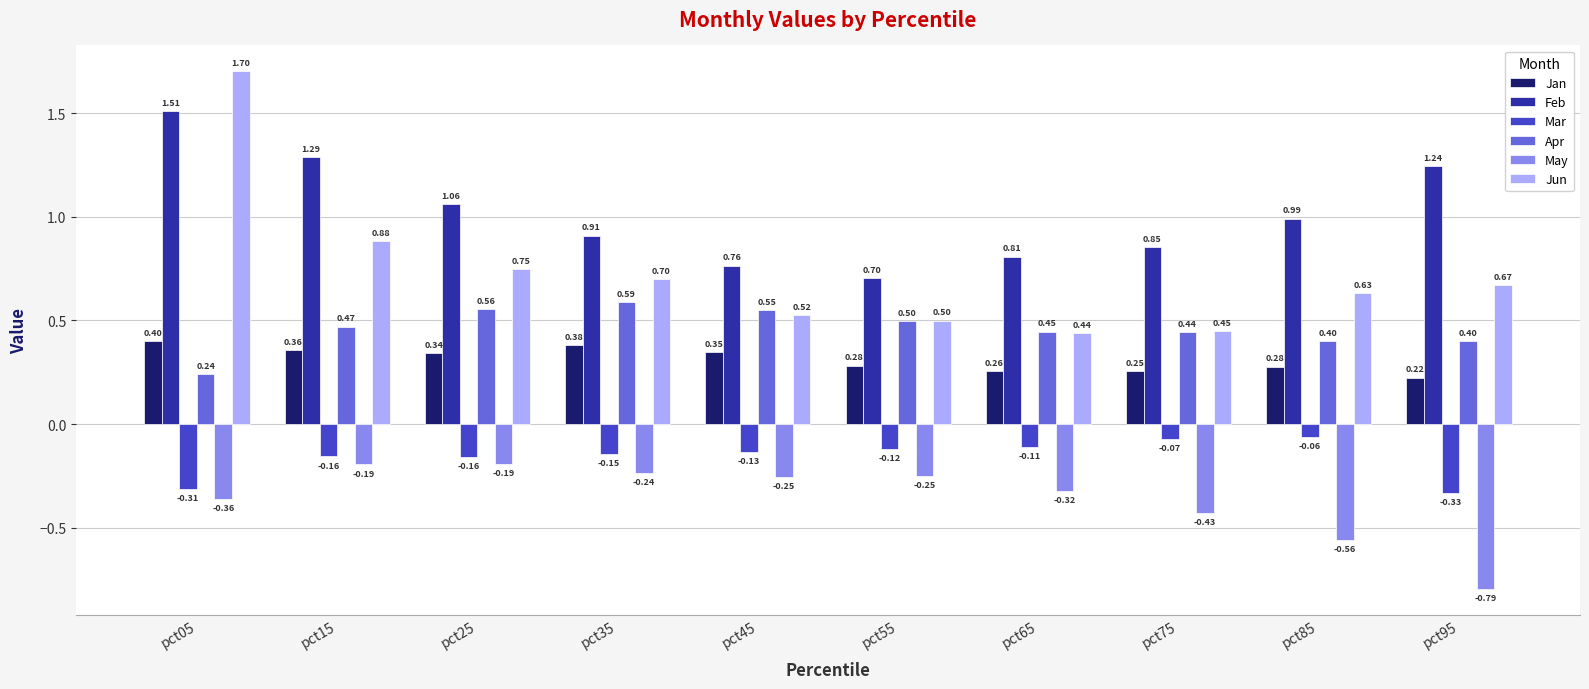

Which series has the largest range (max minus min)?

Jun